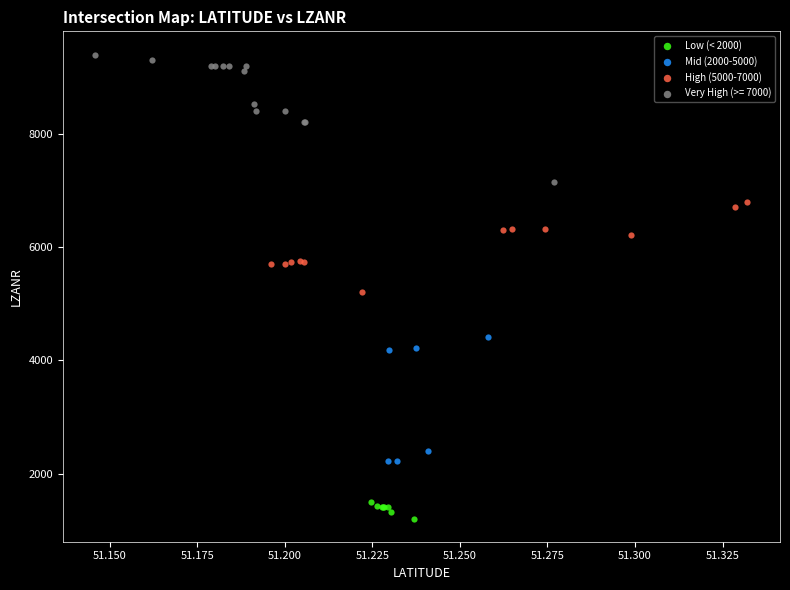

Which series reaches the maximum Y coordinate?

Very High (>= 7000)